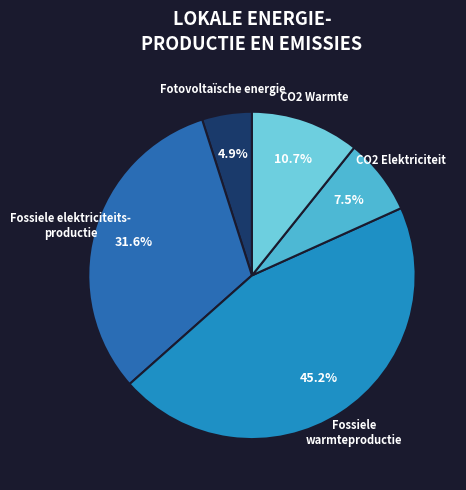

Does any single category account for the majority?

No